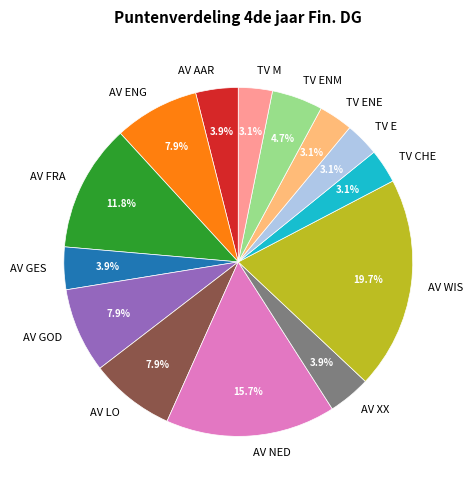

Which slice is the largest?

AV WIS